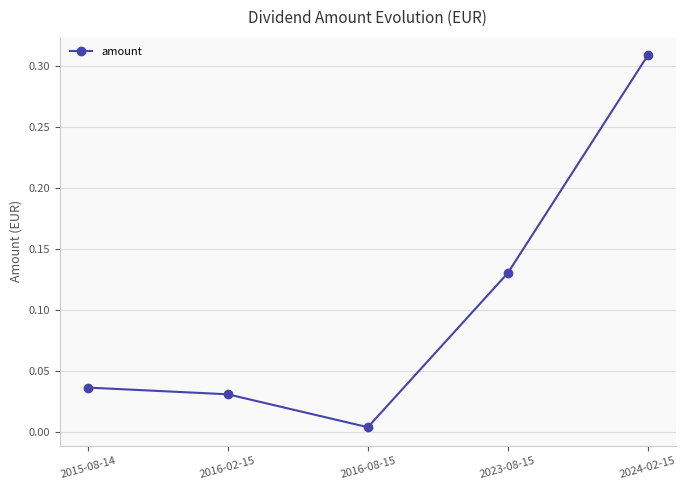

Does the chart display data point markers on the line(s)?

Yes